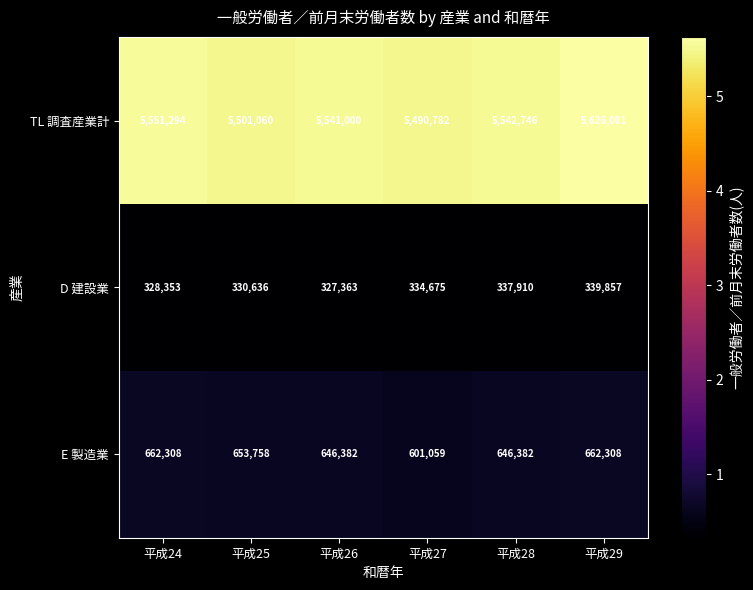

What is the difference between the maximum and minimum values in the E 製造業 series?

61249